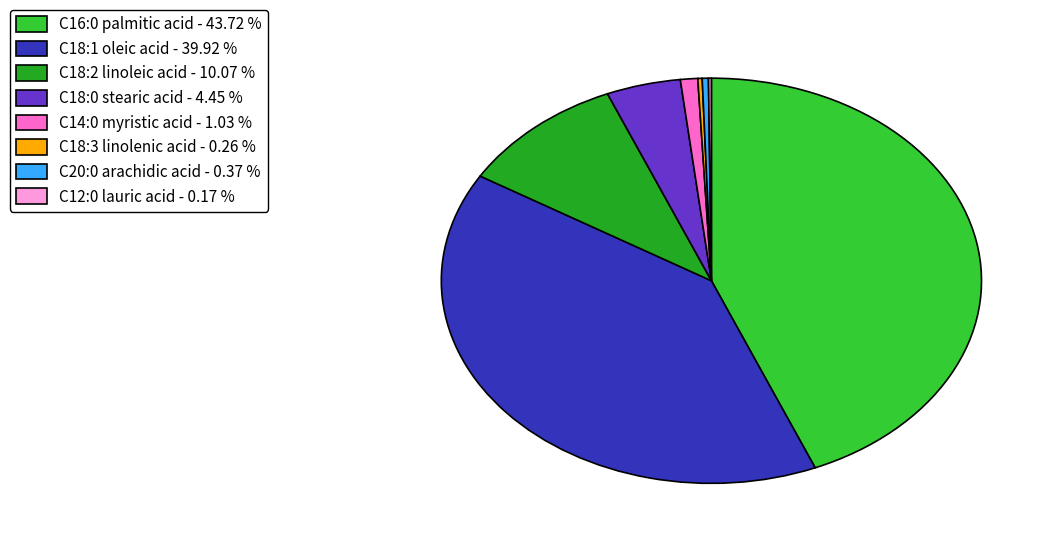

Does any single category account for the majority?

No